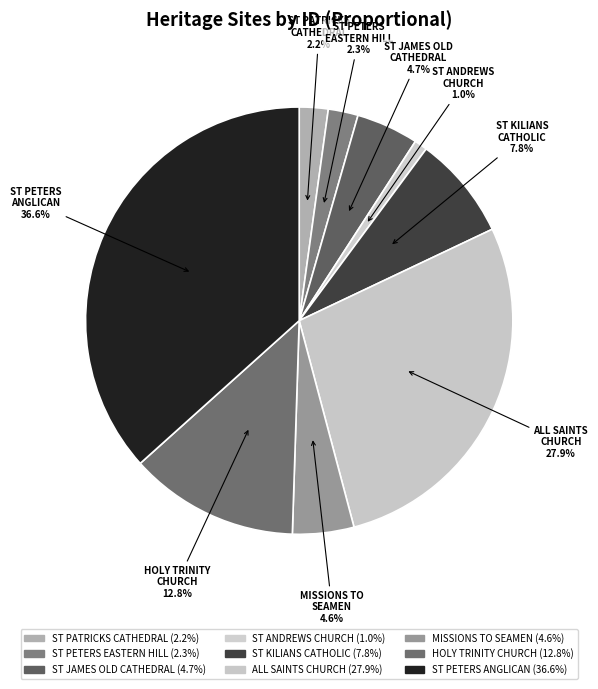

Is ST PATRICKS CATHEDRAL the majority of the pie?

No